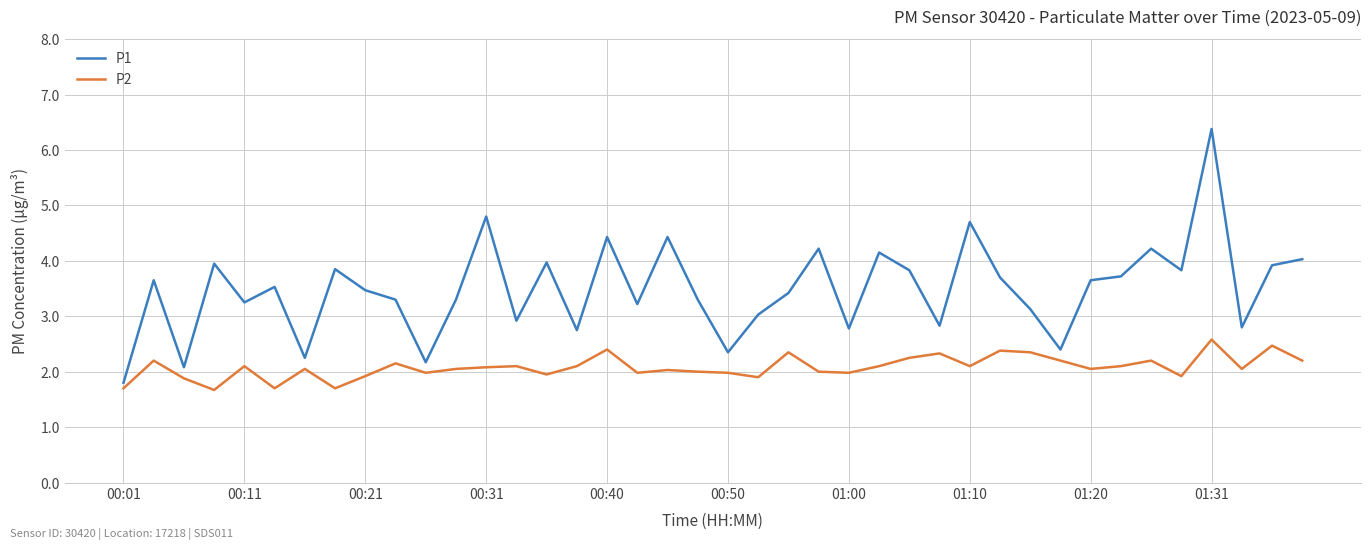

Which series has the largest range (max minus min)?

P1